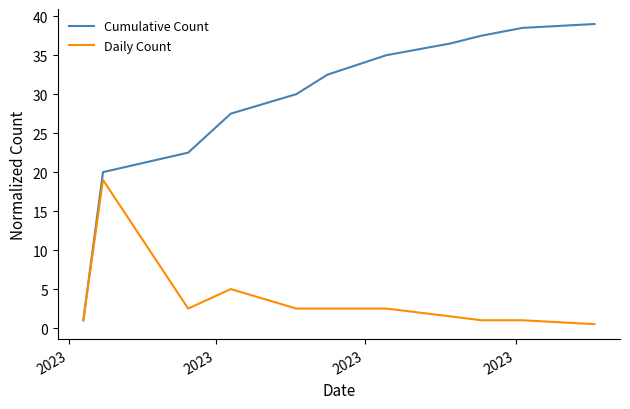

List the series in order of their overall mean, lowest first.

Daily Count, Cumulative Count